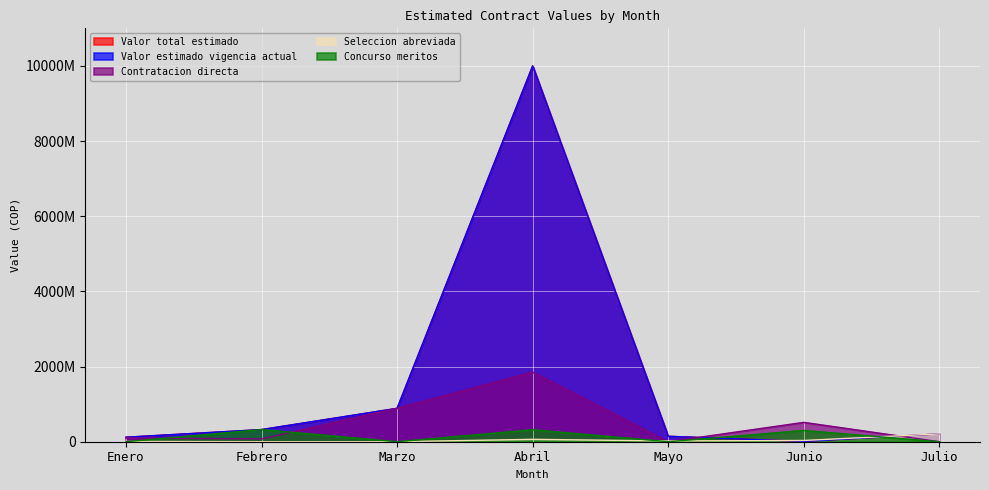

What are all the series names shown in the legend?

Valor total estimado, Valor estimado vigencia actual, Contratacion directa, Seleccion abreviada, Concurso meritos